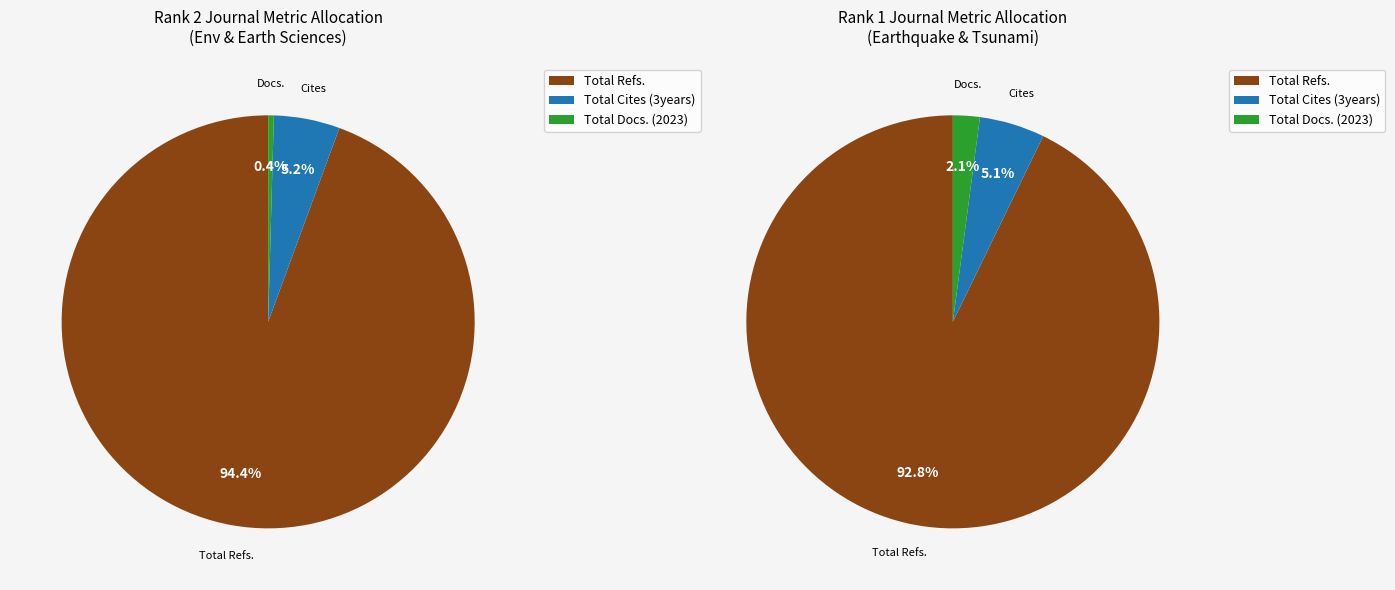

To the nearest percent, what is the combined percentage of Journal of Environmental and Earth Sciences and Journal of Earthquake and Tsunami?

100%